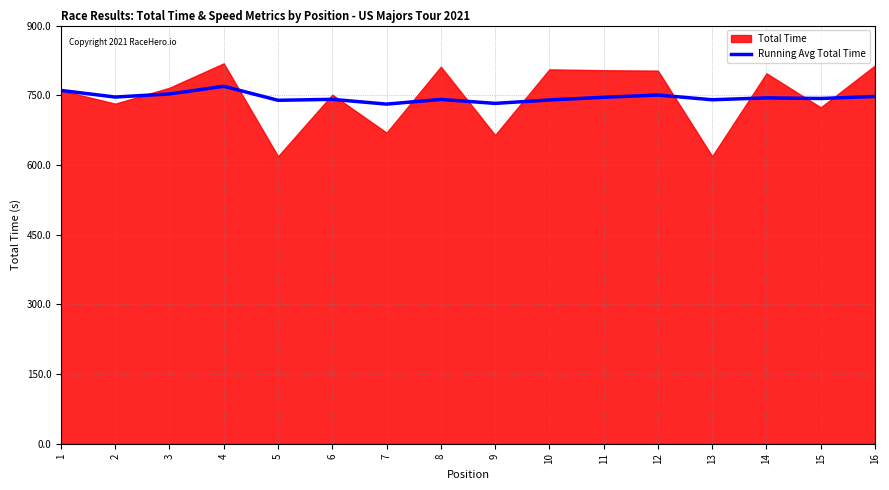

How many interior local valleys (lower than both neighbors) does the data have?

6